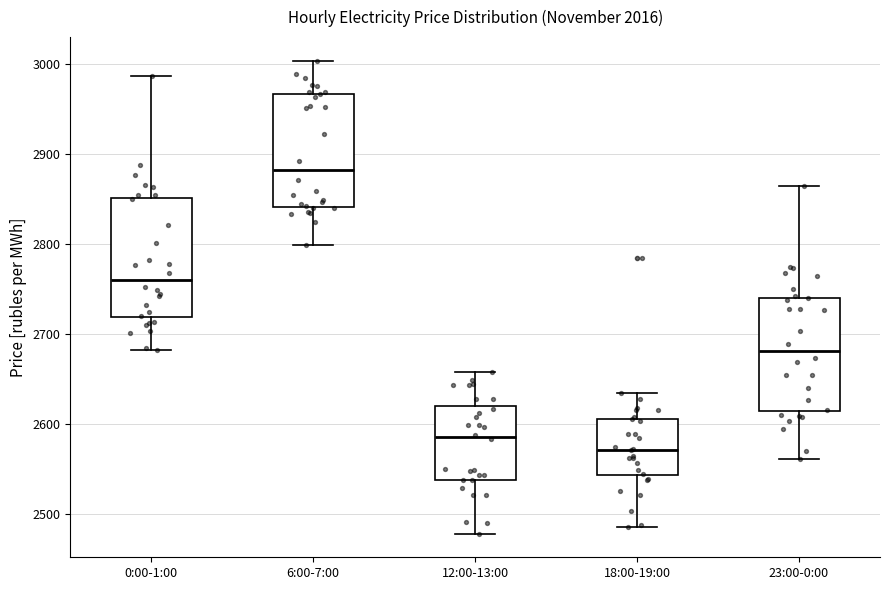

Reading left to right, read every box against the y-axis: the position of its median line, the range the box covers, and the ends of its whiskers. The values are not printed on the chart, so give them approximately, as read against the axis.

0:00-1:00: median 2760, box 2720 to 2850, whiskers 2680 to 2990
6:00-7:00: median 2880, box 2840 to 2970, whiskers 2800 to 3000
12:00-13:00: median 2590, box 2540 to 2620, whiskers 2480 to 2660
18:00-19:00: median 2570, box 2540 to 2610, whiskers 2490 to 2630
23:00-0:00: median 2680, box 2610 to 2740, whiskers 2560 to 2860